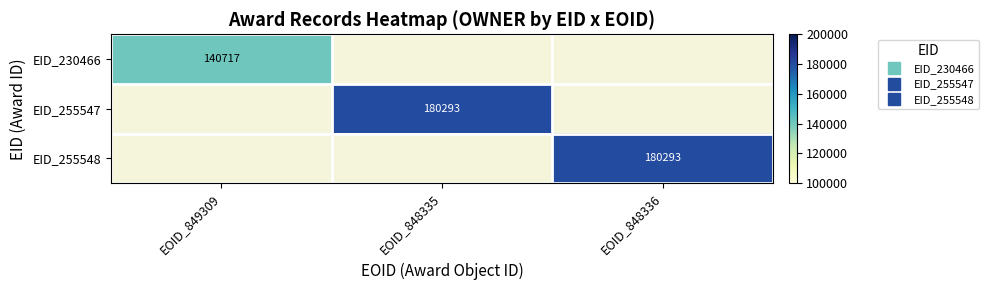

What is the smallest value displayed?

140717.0